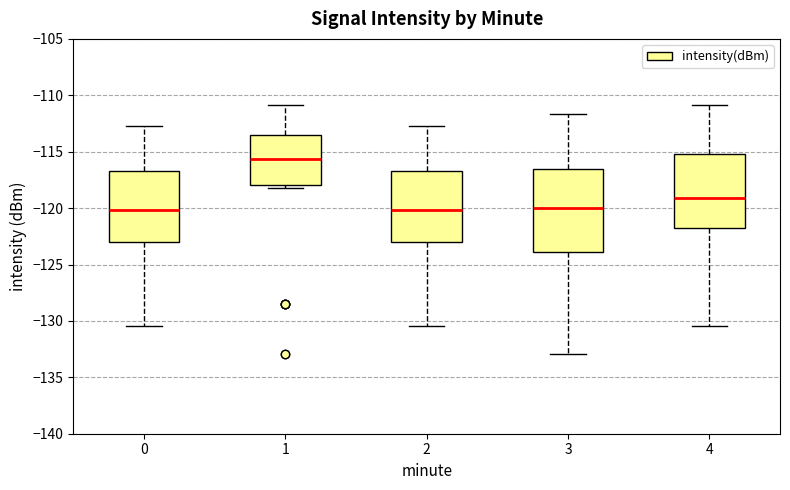

Reading left to right, read every box against the y-axis: the position of its median line, the range the box covers, and the ends of its whiskers. The values are not printed on the chart, so give them approximately, as read against the axis.

0: median -120.0, box -123.0 to -116.5, whiskers -130.5 to -112.5
1: median -115.5, box -118.0 to -113.5, whiskers -118.0 (just below the box's lower edge) to -111.0
2: median -120.0, box -123.0 to -116.5, whiskers -130.5 to -112.5
3: median -120.0, box -124.0 to -116.5, whiskers -133.0 to -111.5
4: median -119.0, box -122.0 to -115.0, whiskers -130.5 to -111.0